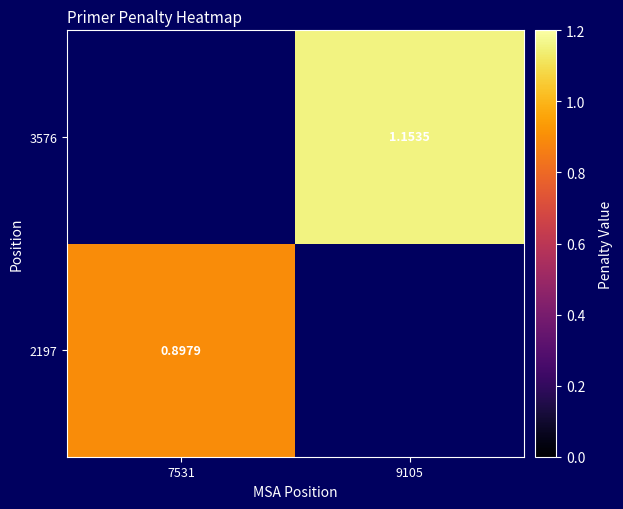

The value of 3576 at 9105 is 1.8. True or false?

False